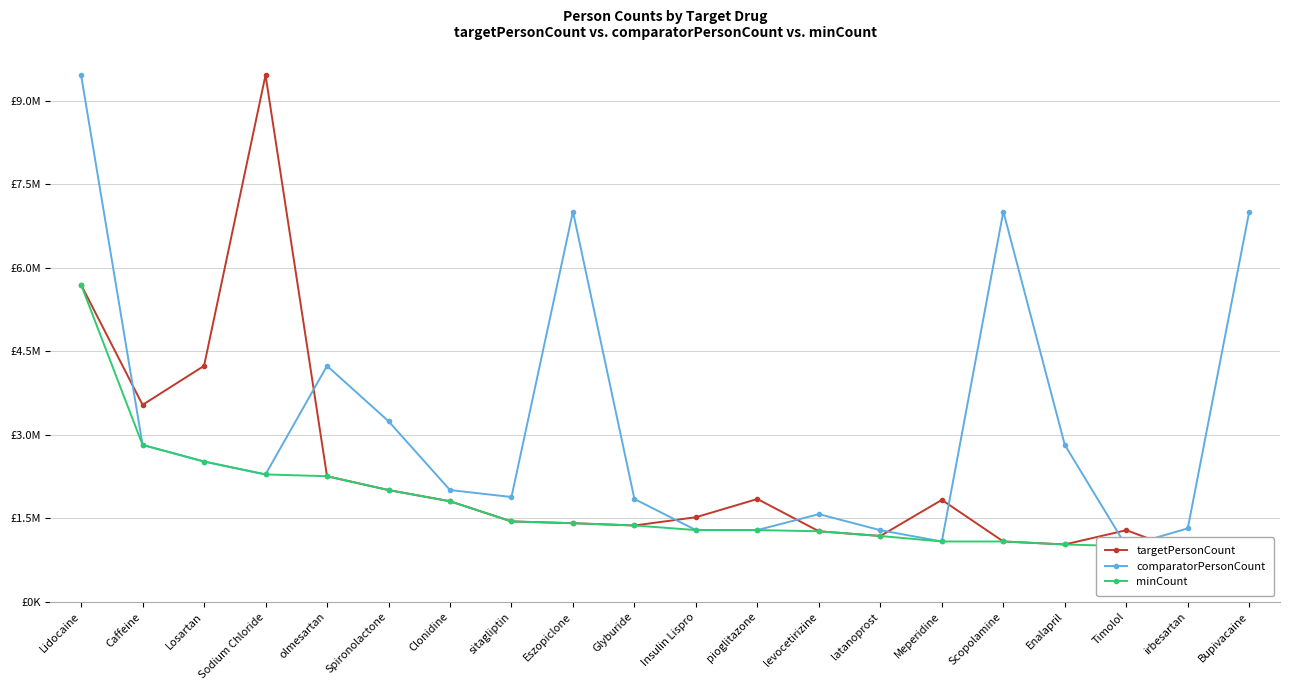

Where is the first local minimum for targetPersonCount?

Caffeine